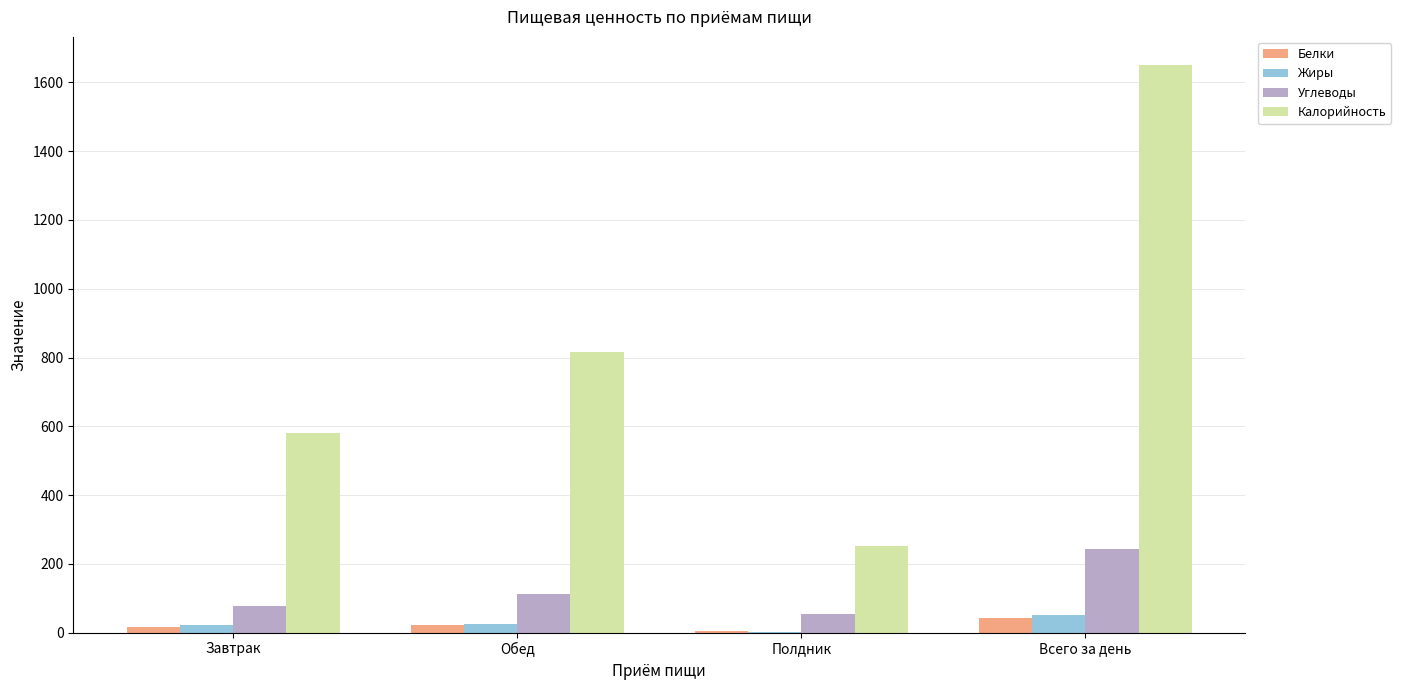

At which category does the chart reach its peak across all series?

Всего за день